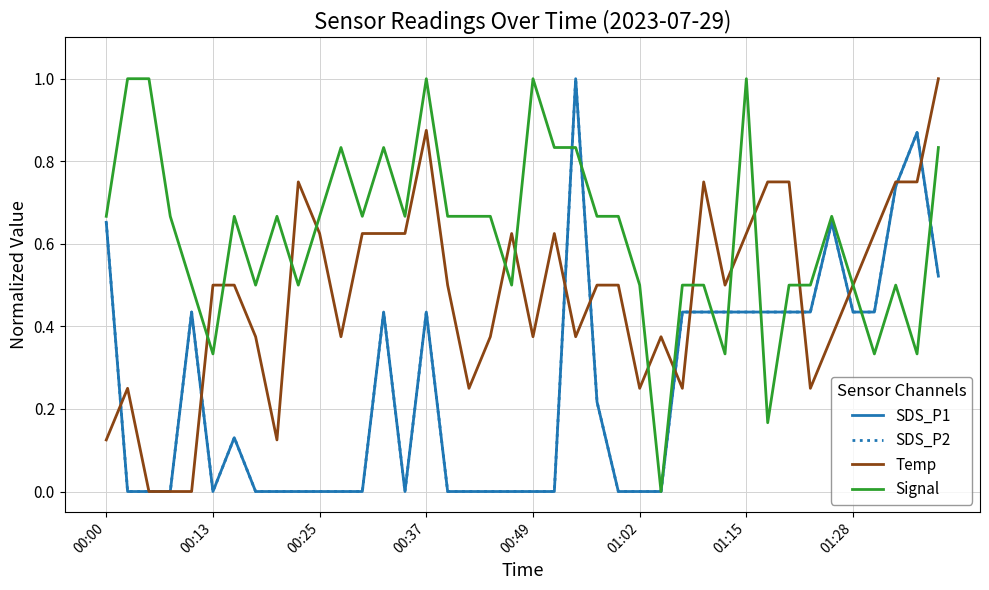

At how many categories does at least one series exceed 0?

40